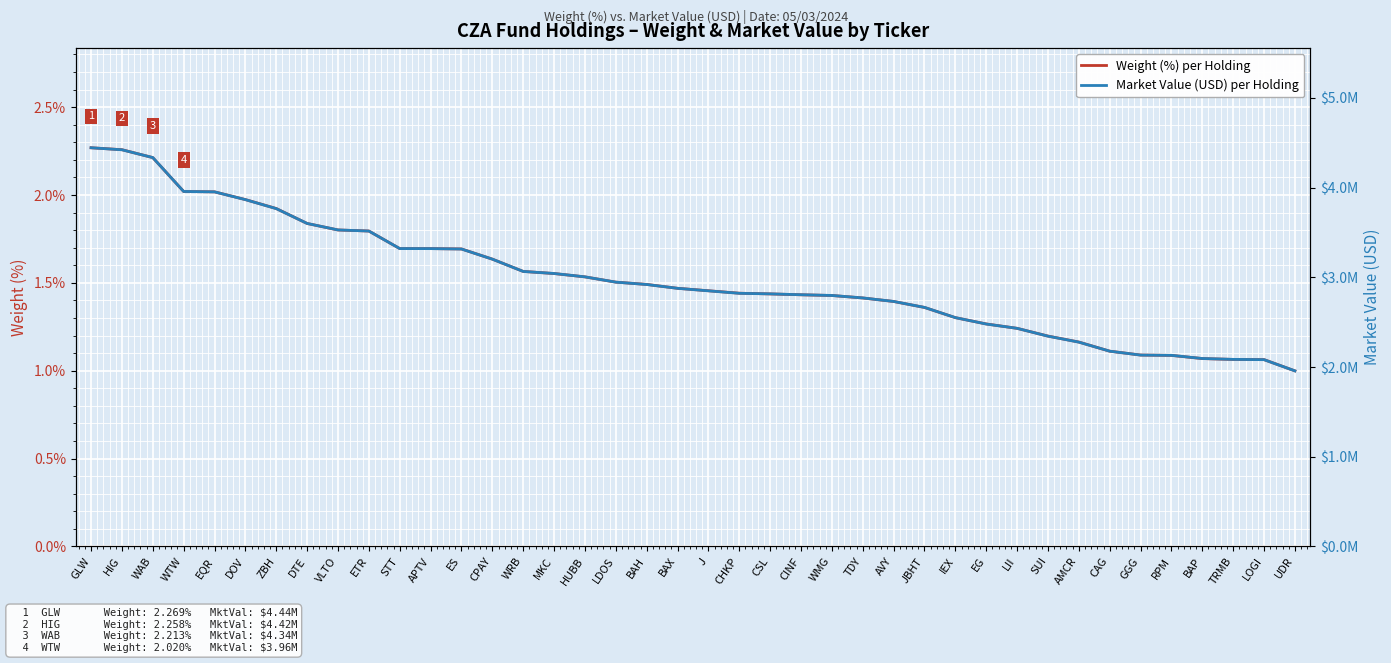

True or false: Market Value (USD) per Holding has more than 0 points higher than both neighbors.

False